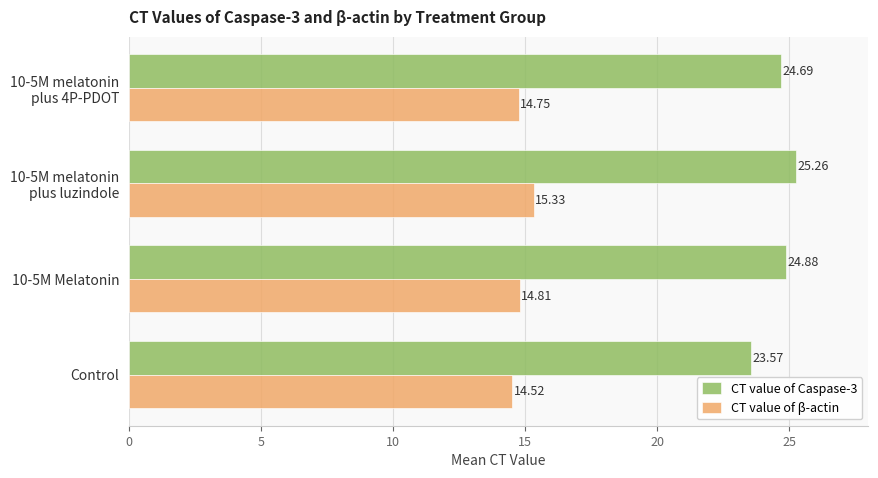

Which series has the widest spread of values?

CT value of Caspase-3